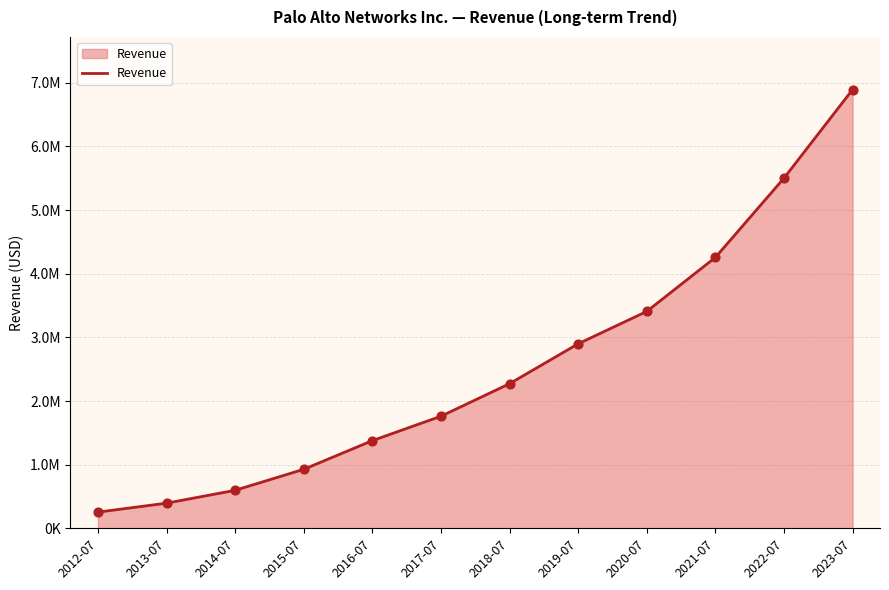

Between 2018-07 and 2014-07, which is larger?

2018-07